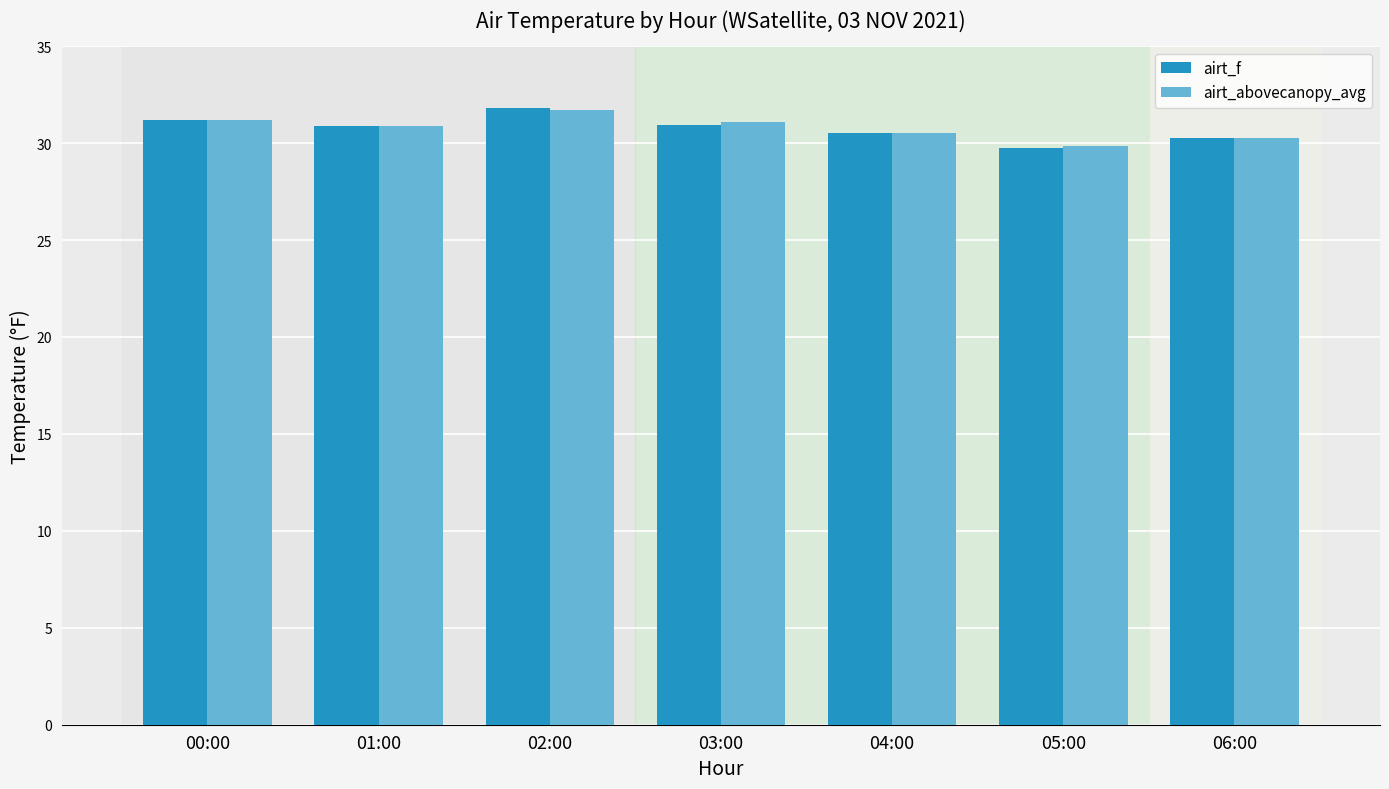

Is it true that airt_f equals 30.9 at 01:00?

True